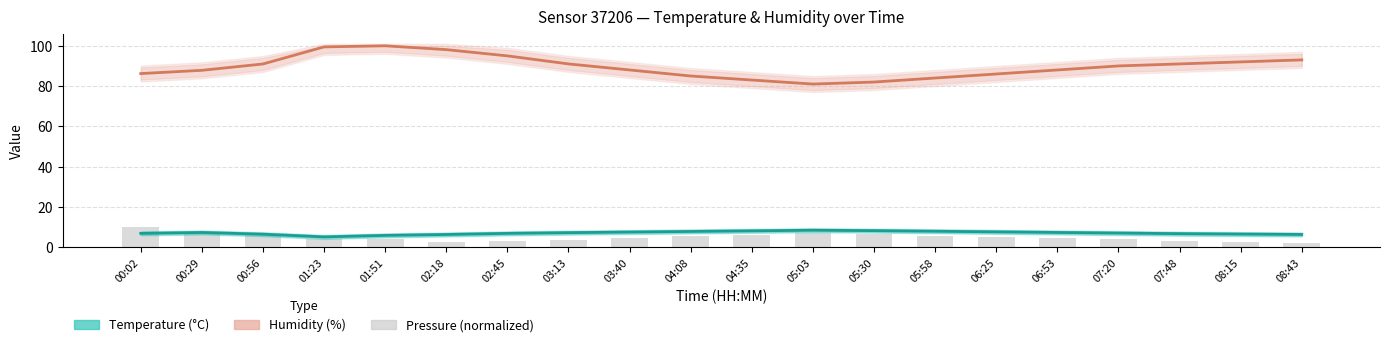

Which series has the largest range (max minus min)?

Humidity (%)